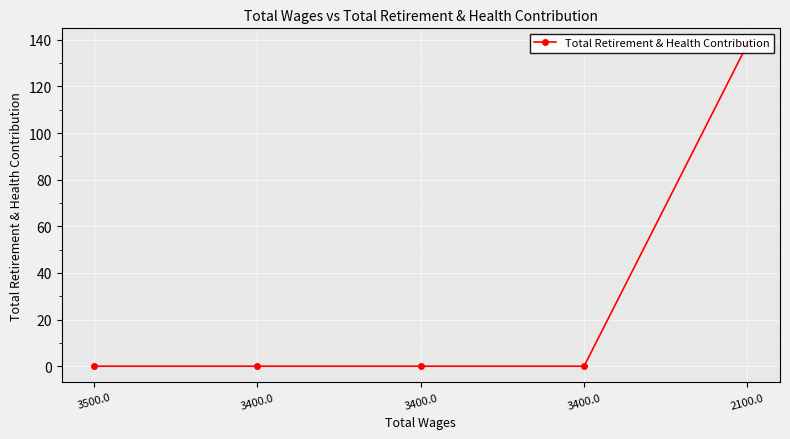

How many series are shown in this chart?

1